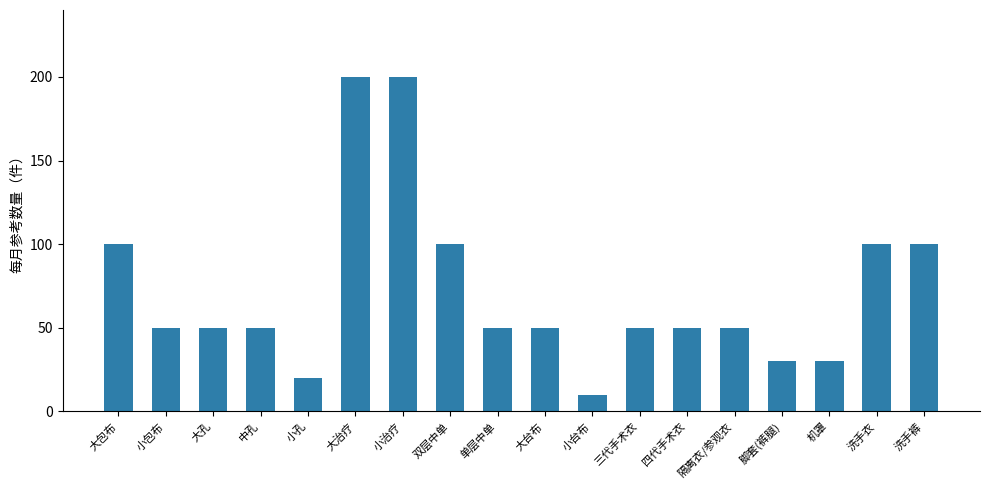

What is the value of the 9th bar from the left?

50